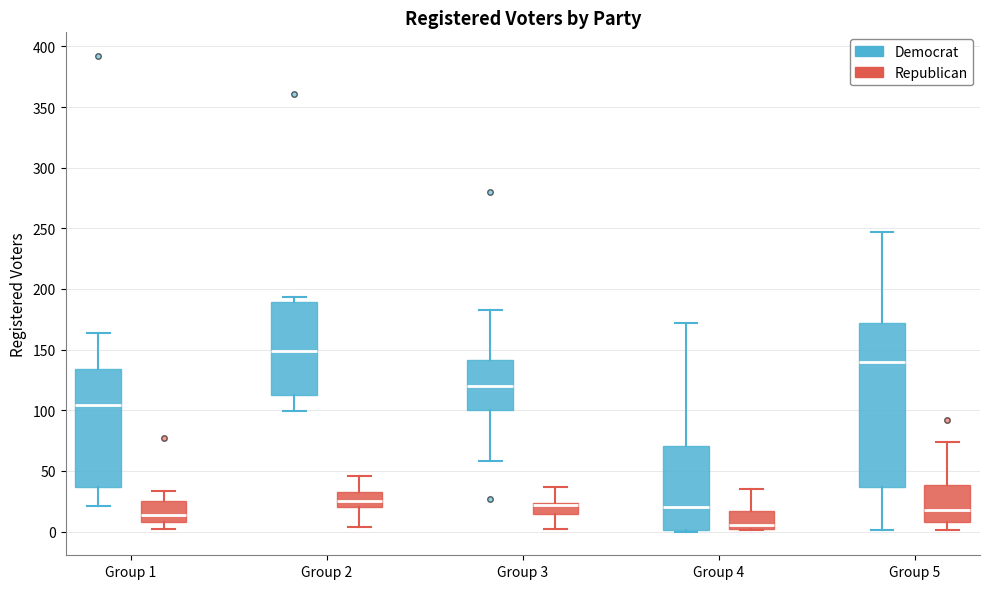

Reading left to right, read every box against the y-axis: the position of its median line, the range the box covers, and the ends of its whiskers. The values are not printed on the chart, so give them approximately, as read against the axis.

Group 1 (Democrat): median 105, box 35 to 135, whiskers 20 to 165
Group 1 (Republican): median 15, box 10 to 25, whiskers 0 to 35
Group 2 (Democrat): median 150, box 115 to 190, whiskers 100 to 195
Group 2 (Republican): median 25, box 20 to 30, whiskers 5 to 45
Group 3 (Democrat): median 120, box 100 to 140, whiskers 60 to 185
Group 3 (Republican): median 20, box 15 to 25, whiskers 0 to 35
Group 4 (Democrat): median 20, box 0 to 70, whiskers 0 to 170
Group 4 (Republican): median 5, box 0 to 15, whiskers 0 to 35
Group 5 (Democrat): median 140, box 35 to 170, whiskers 0 to 245
Group 5 (Republican): median 20, box 10 to 40, whiskers 0 to 75